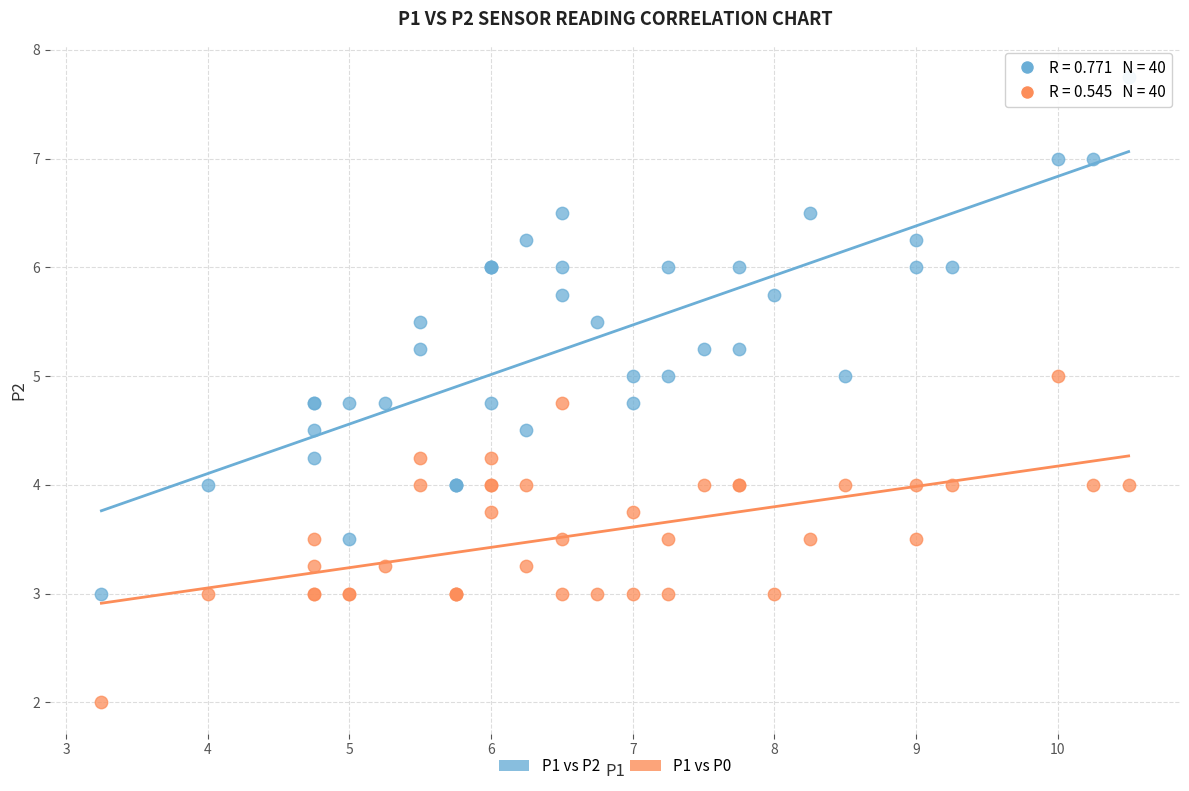

Which series has the largest Y range (max minus min)?

P1 vs P2